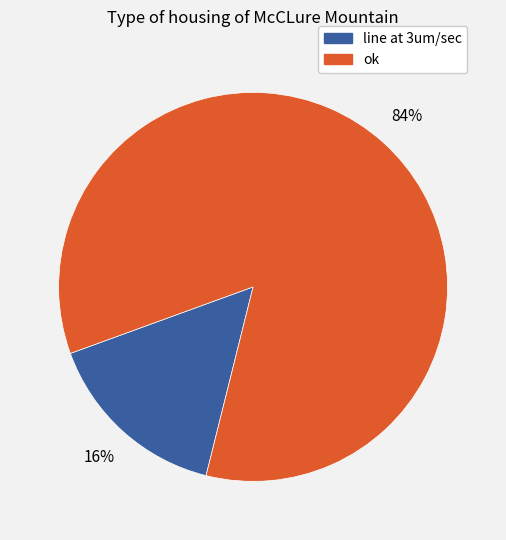

To the nearest percent, what is the average slice percentage?

50%